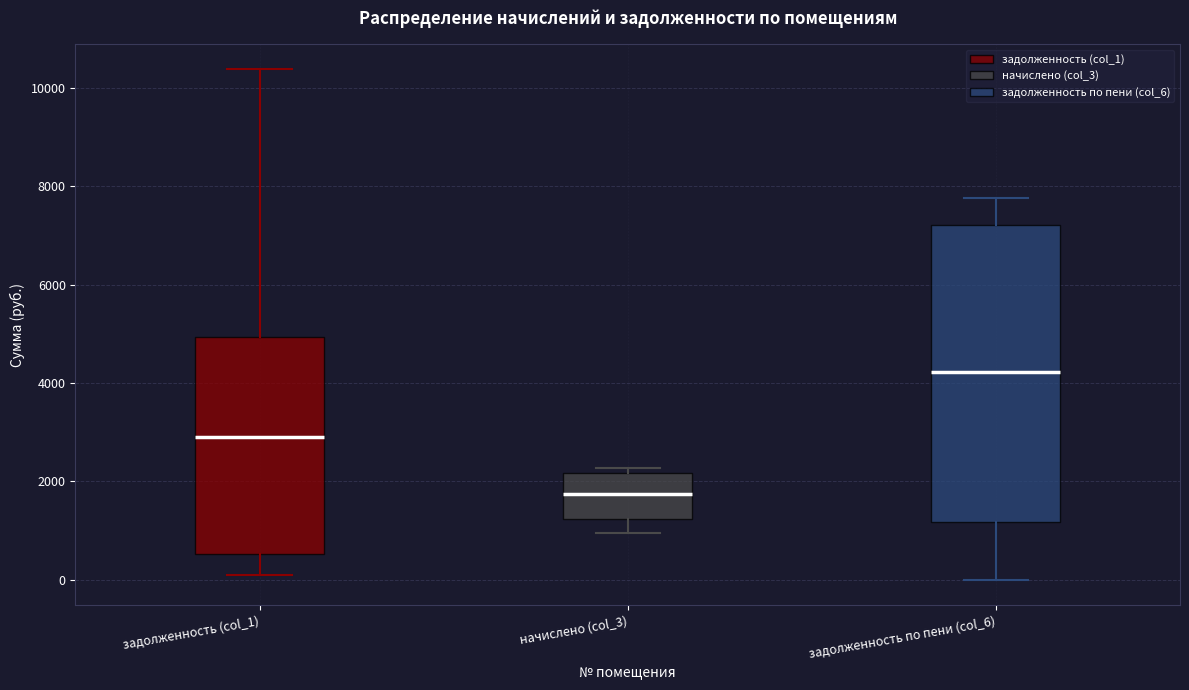

Comparing the boxes themselves (not the whiskers), which one is the tallest?

задолженность по пени (col_6)